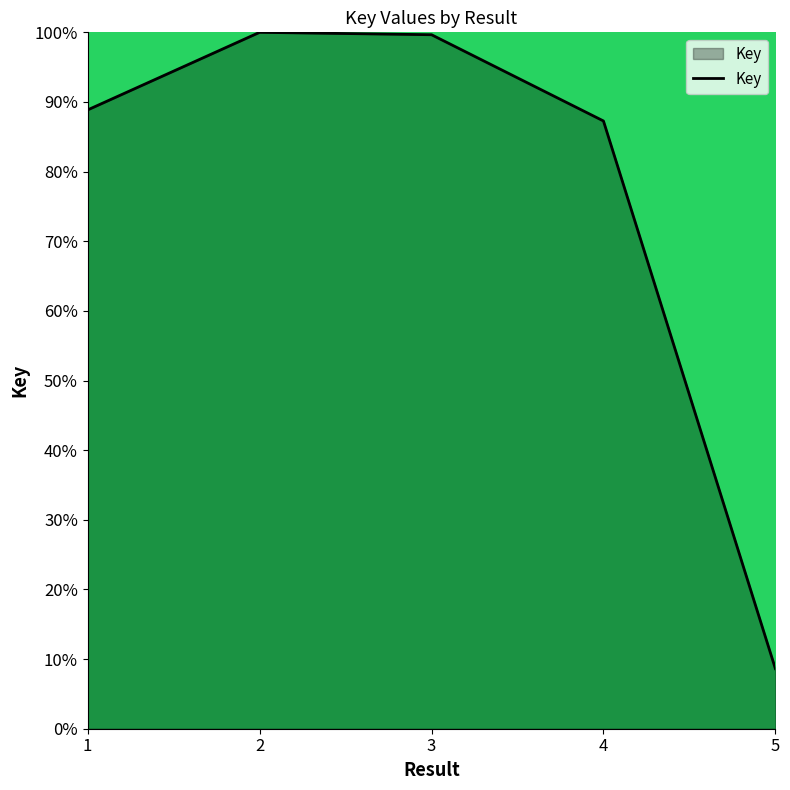

Between 2 and 5, which is larger?

2